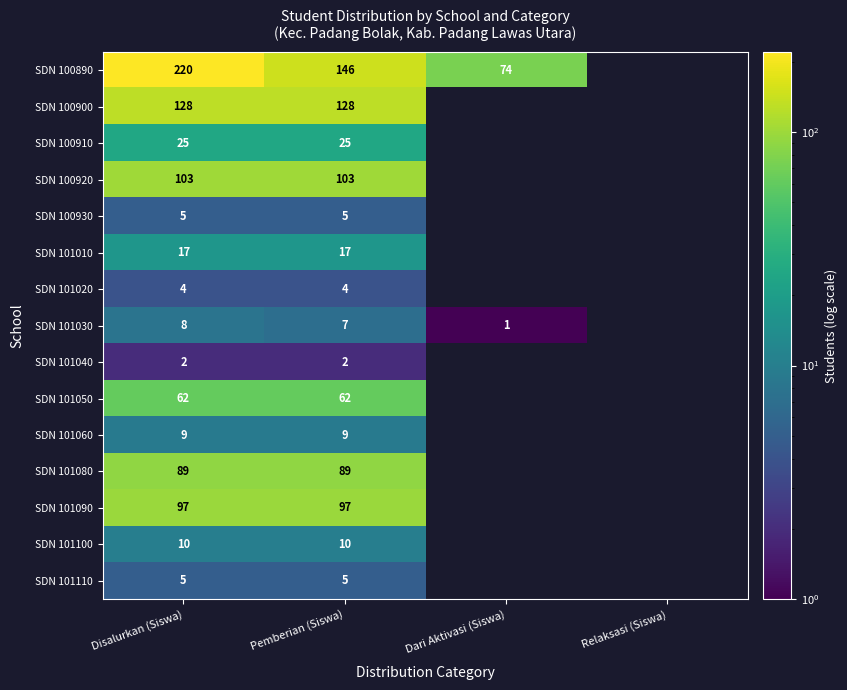

What is the total value across all series at Disalurkan (Siswa)?

784